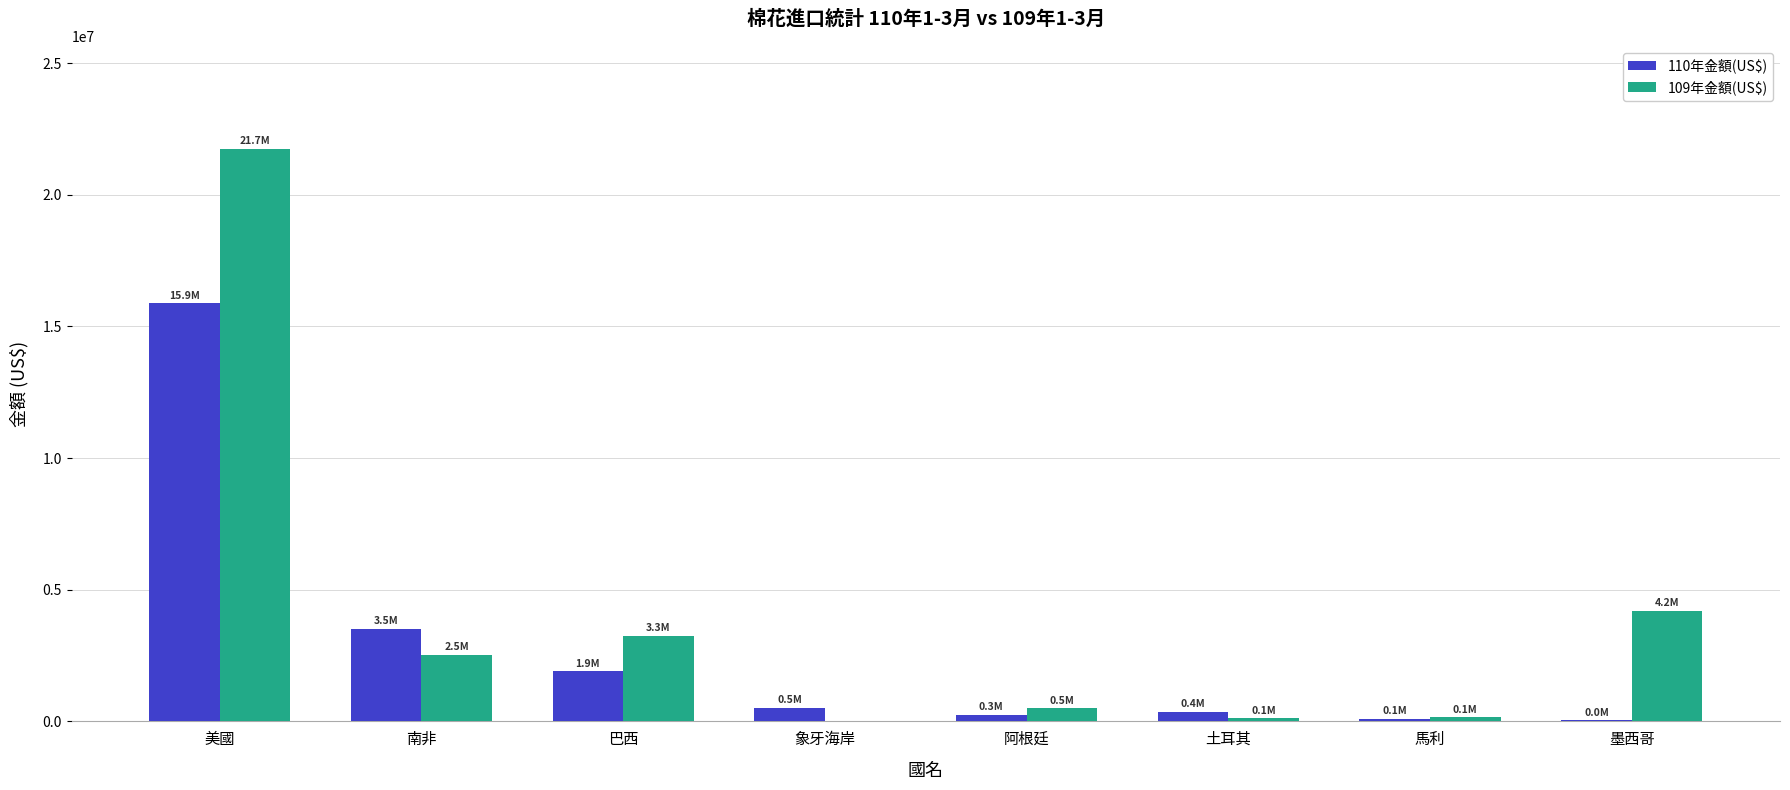

Which series has the largest total across all categories?

109年金額(US$)